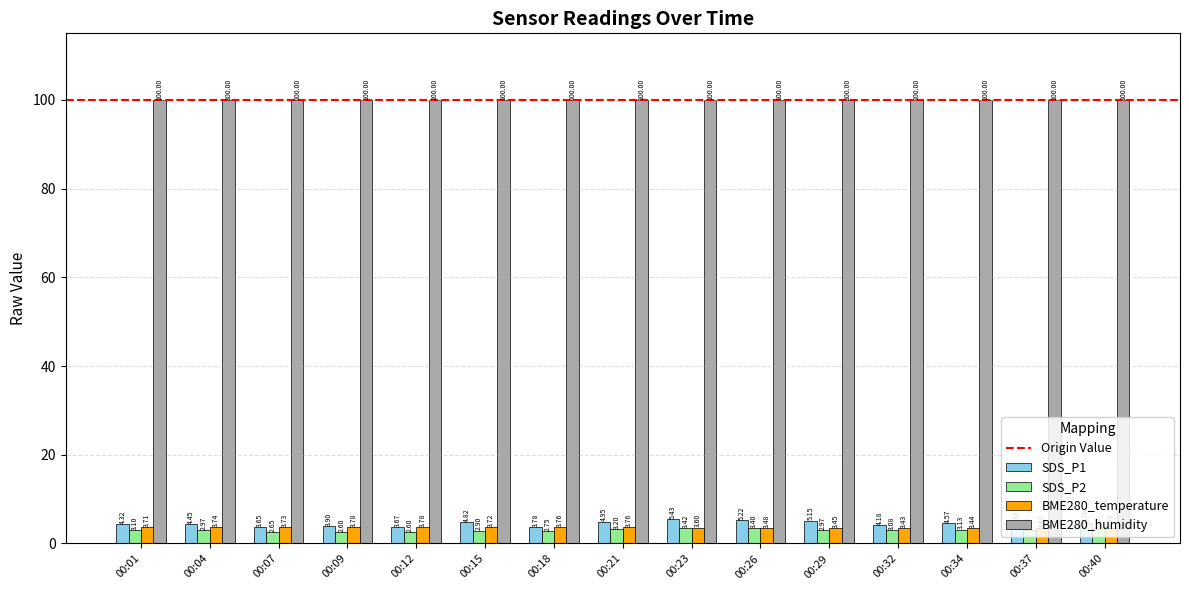

Which series changed the most between 00:15 and 00:32?

SDS_P1